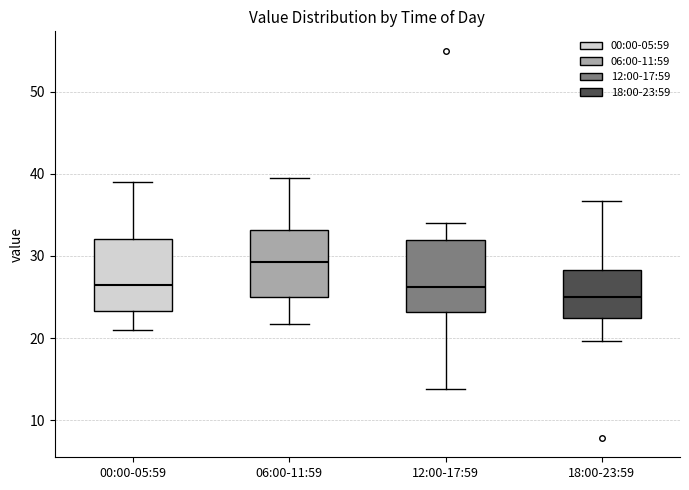

Reading left to right, transcribe this box plot: for each box, give where its median line is, the range the box spans, and where its two whiskers end, as read against the y-axis. The values are not printed on the chart, so give them approximately, as read against the axis.

00:00-05:59: median 26, box 23 to 32, whiskers 21 to 39
06:00-11:59: median 29, box 25 to 33, whiskers 22 to 40
12:00-17:59: median 26, box 23 to 32, whiskers 14 to 34
18:00-23:59: median 25, box 22 to 28, whiskers 20 to 37